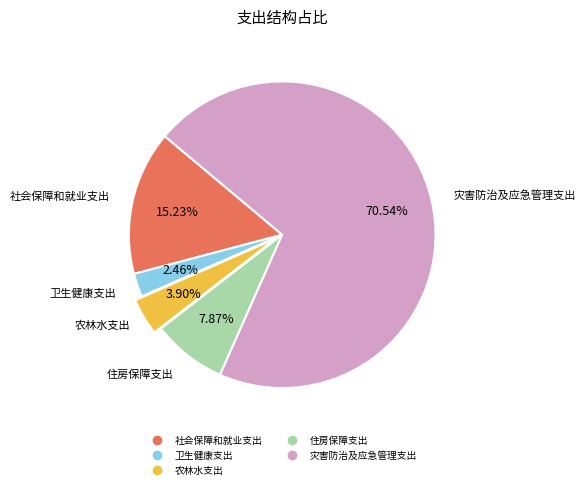

To the nearest percent, what is the difference between the 卫生健康支出 and 农林水支出 slice percentages?

1%